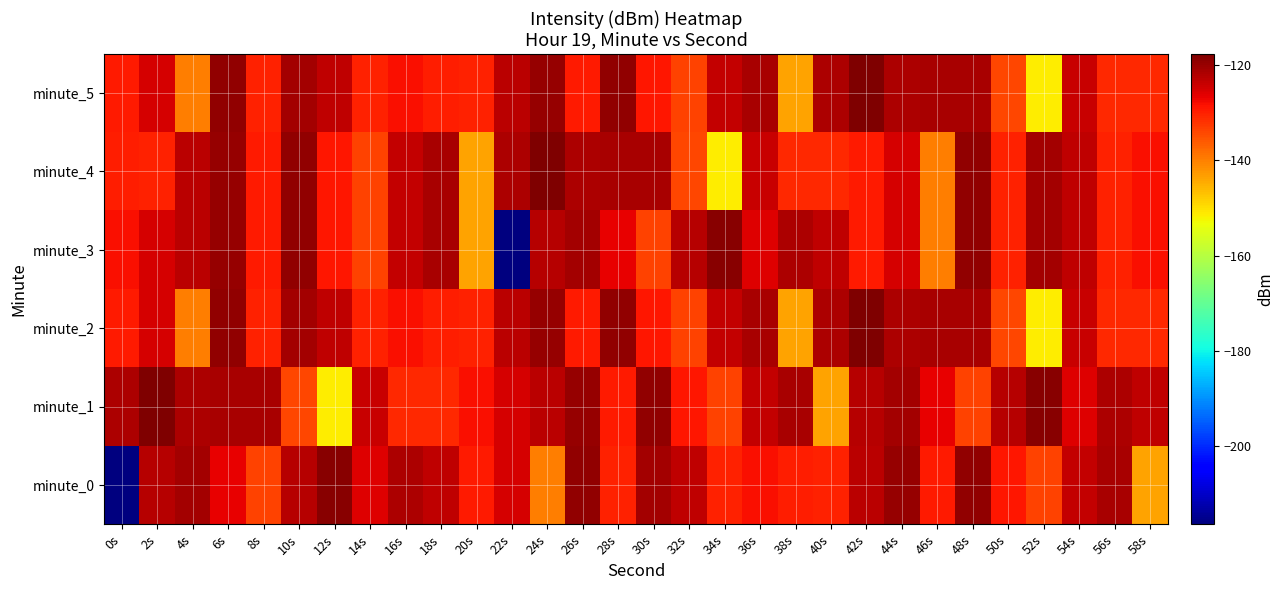

At which category is the sum across all series the highest?

6s